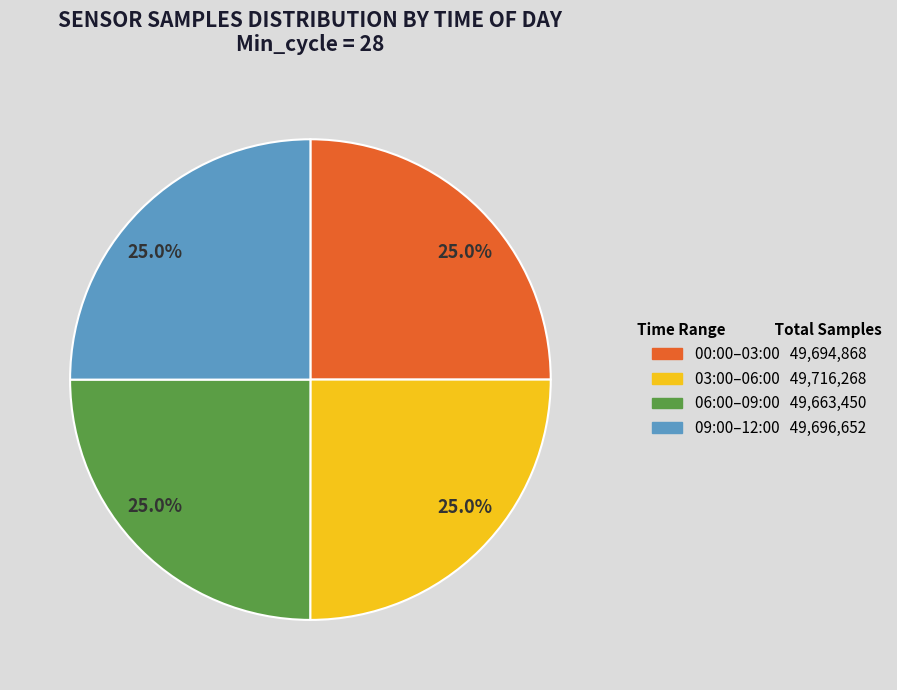

Is there any slice that represents more than half of the pie?

No